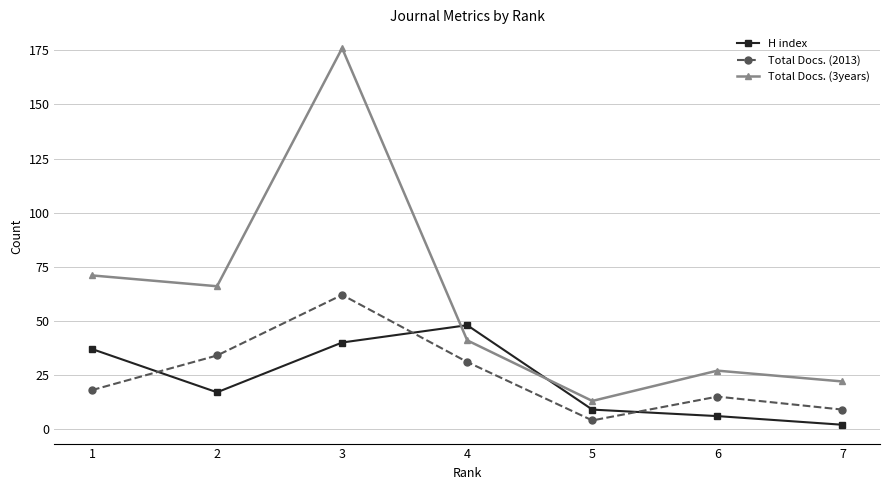

Is this an area chart (filled region under the line)?

No